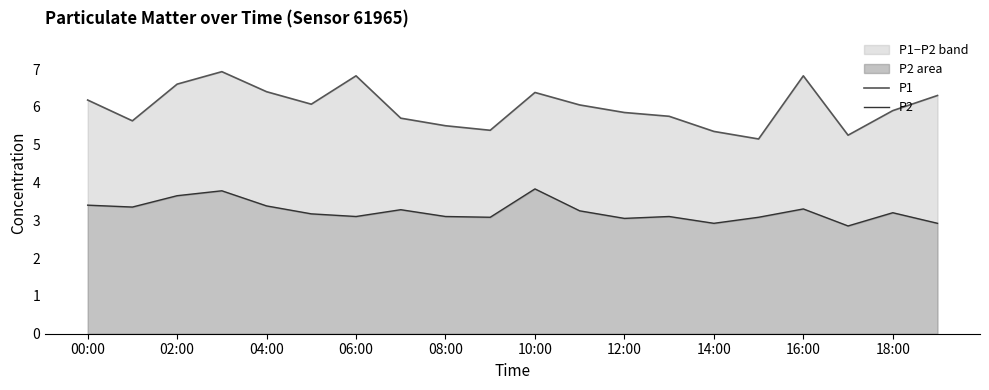

True or false: P1 and P2 cross at least once.

False